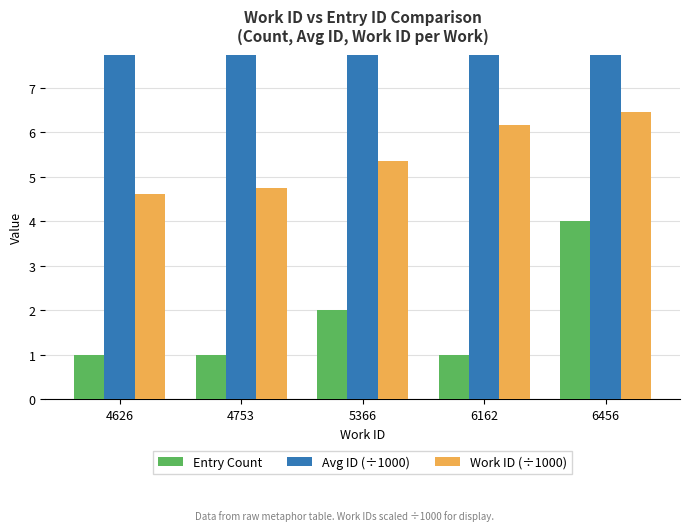

What is the difference between the highest and lowest values at 6456?

13.2